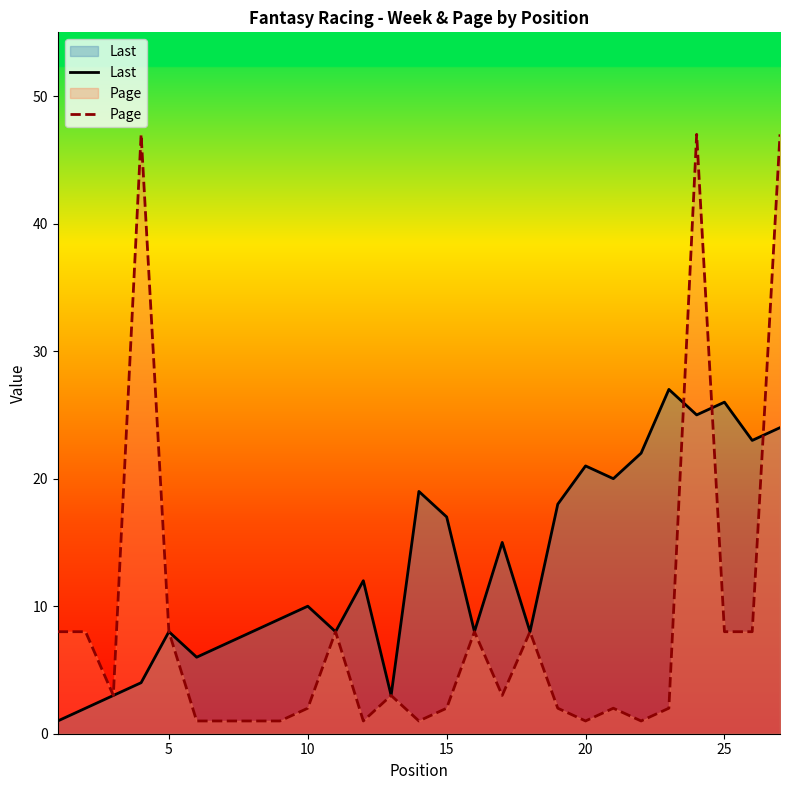

What is the total value across all series at 5?

16